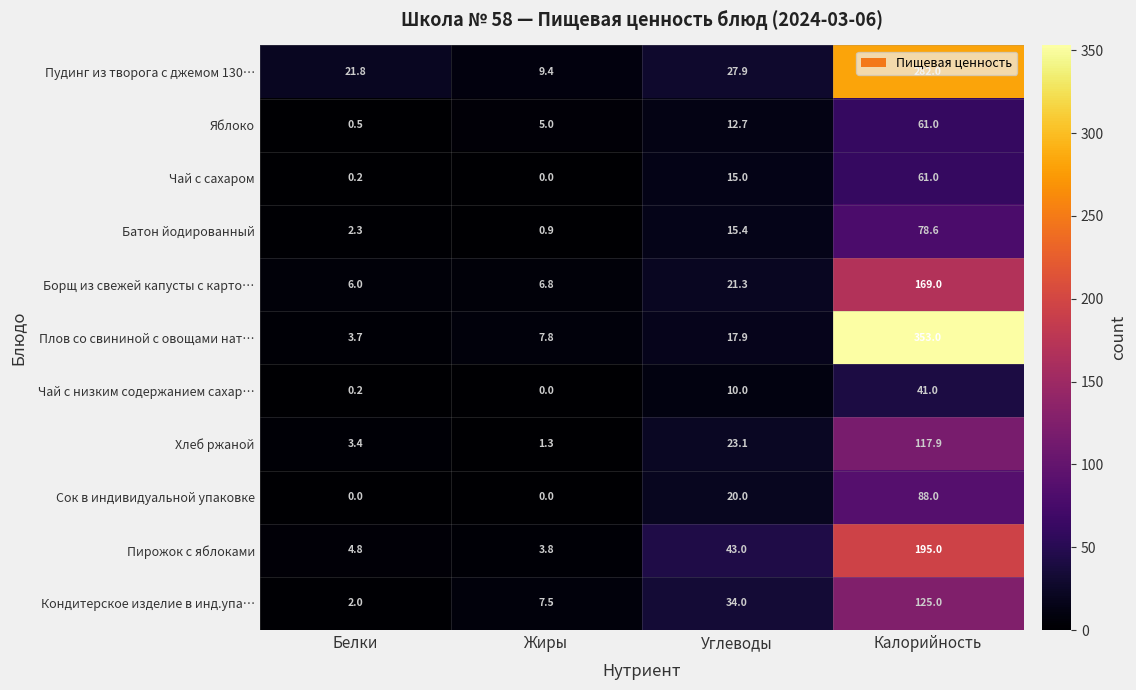

At which label does Плов со свининой с овощами нат… first exceed 17?

Углеводы